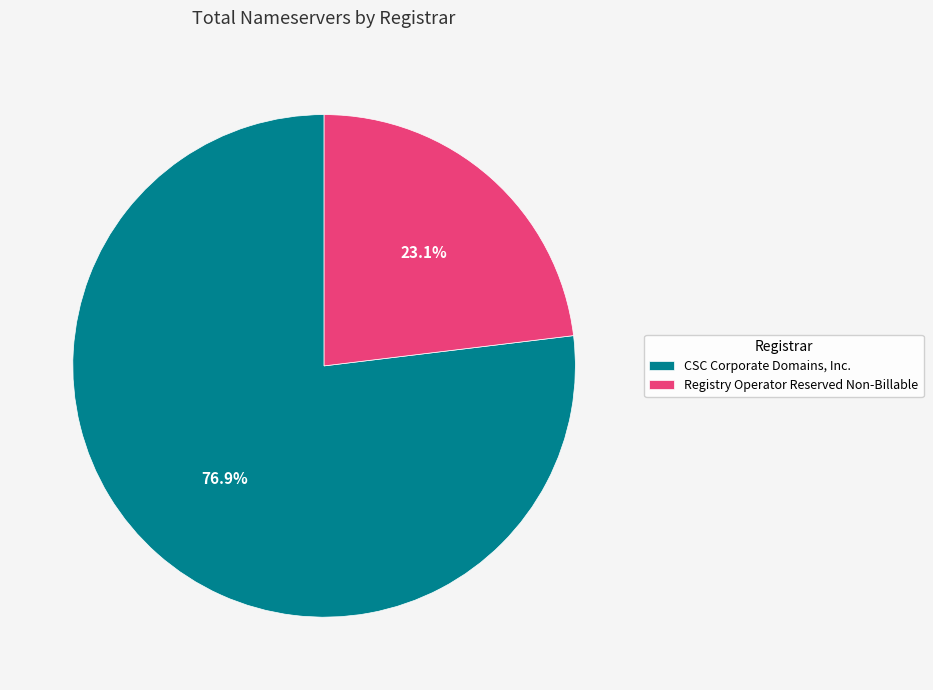

What is the total percentage of Registry Operator Reserved Non-Billable and CSC Corporate Domains, Inc.?

100.0%